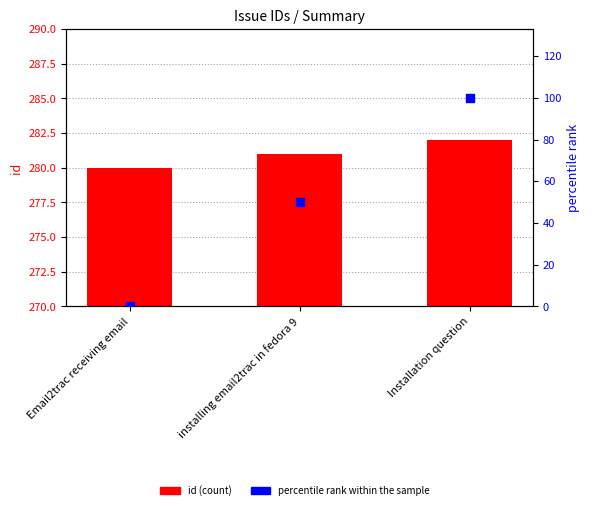

Is the value of percentile rank within the sample at Email2trac receiving email greater than the value of id at installing email2trac in fedora 9?

No